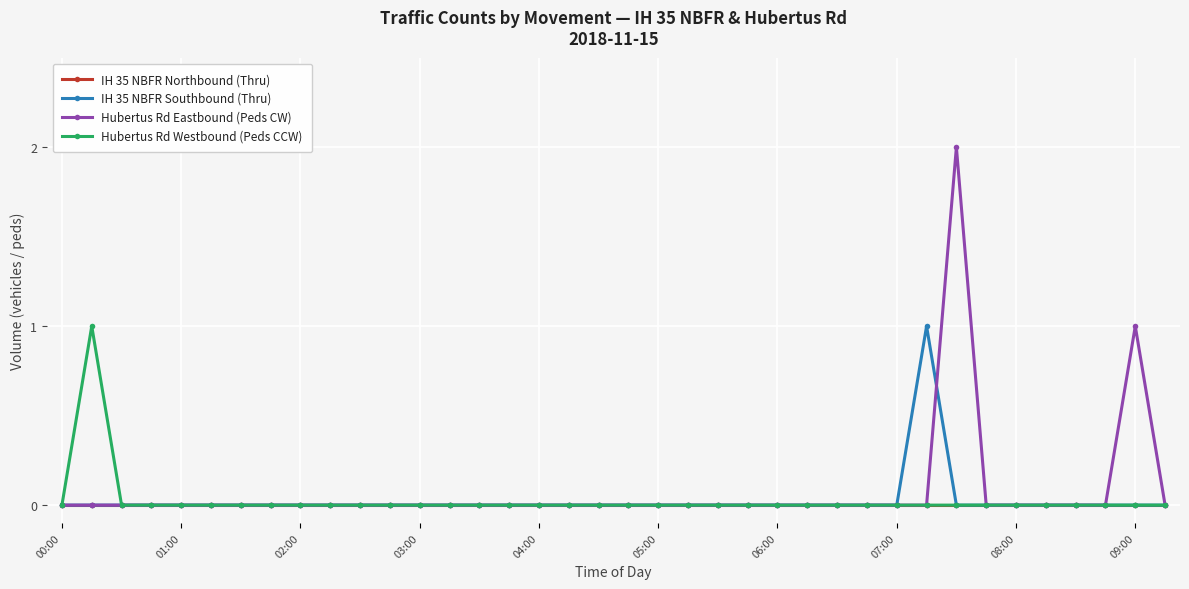

Which series has the largest total across all categories?

Hubertus Rd Eastbound (Peds CW)